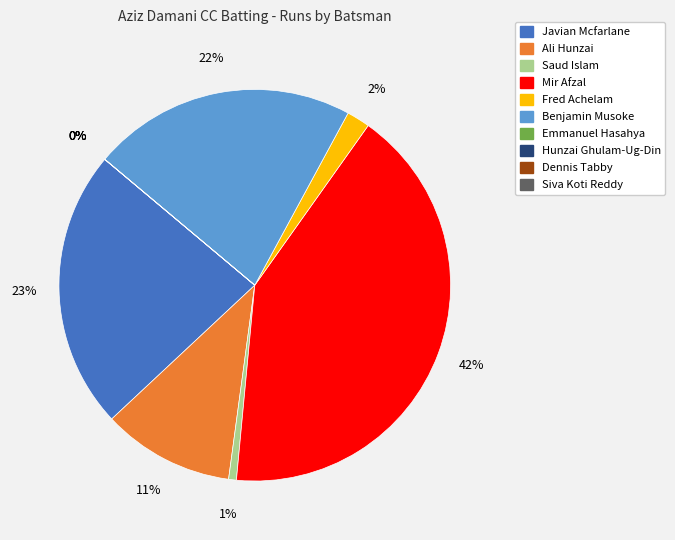

What is the smallest slice in the pie chart?

Emmanuel Hasahya